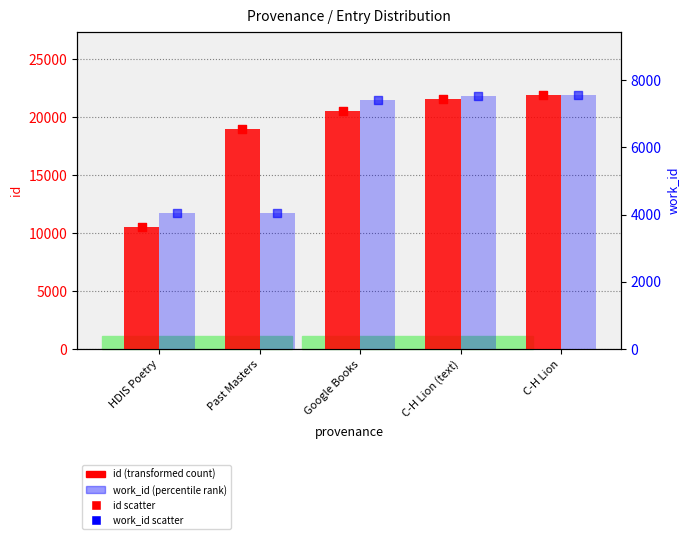

Which series reaches the minimum Y coordinate?

work_id (percentile rank)